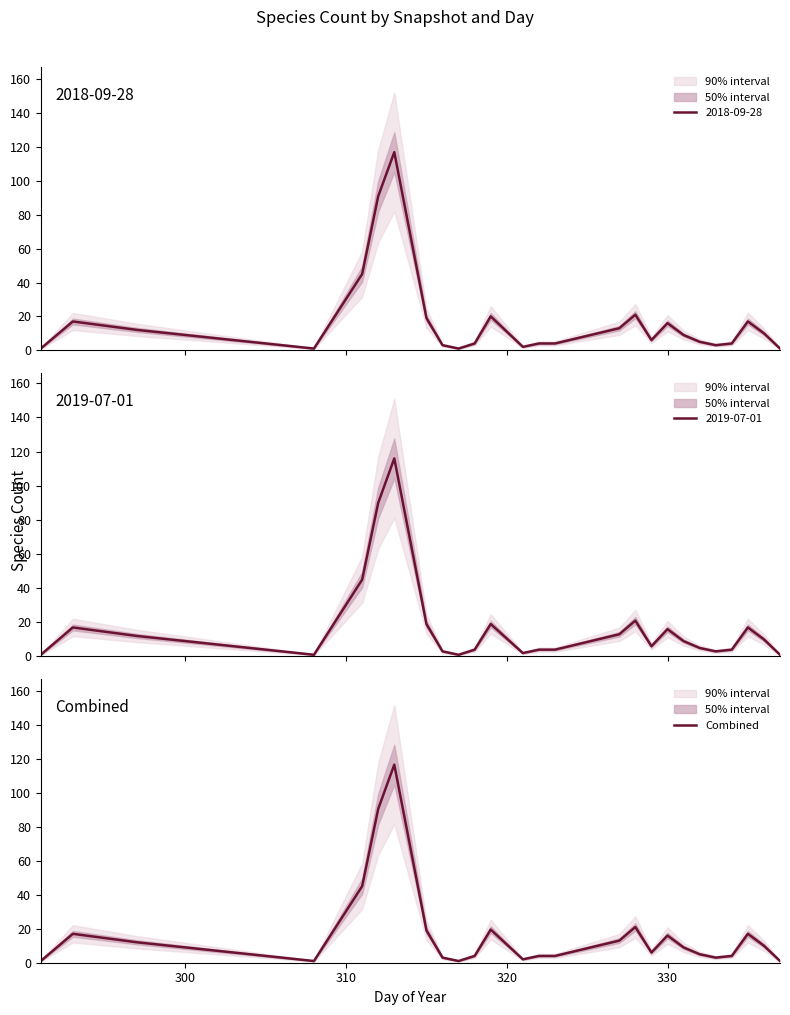

What is the highest value of the Combined series?

116.5